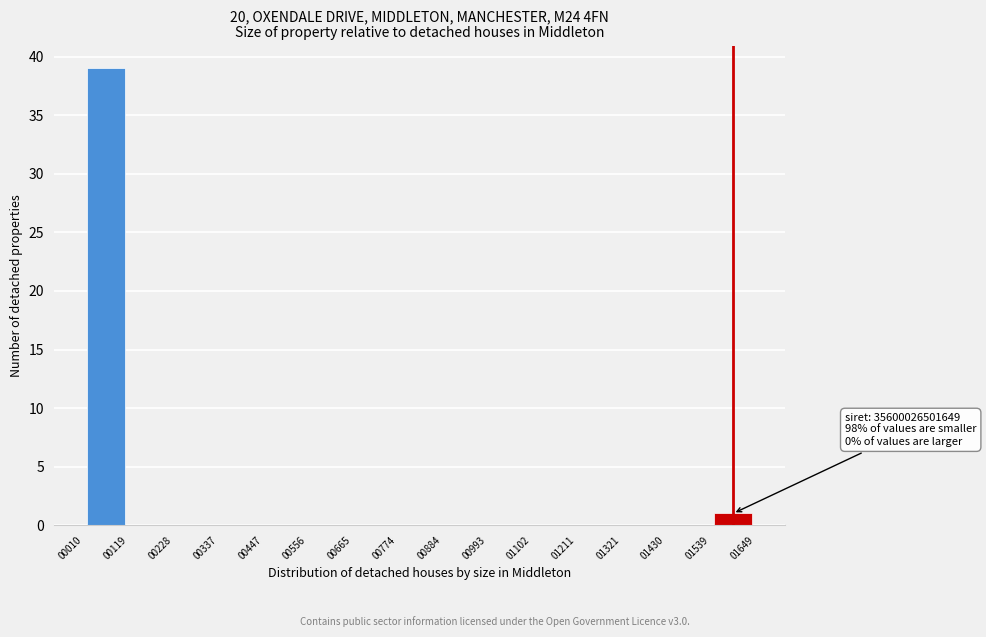

Which range on the x-axis has the tallest bar?

00010 to 00119